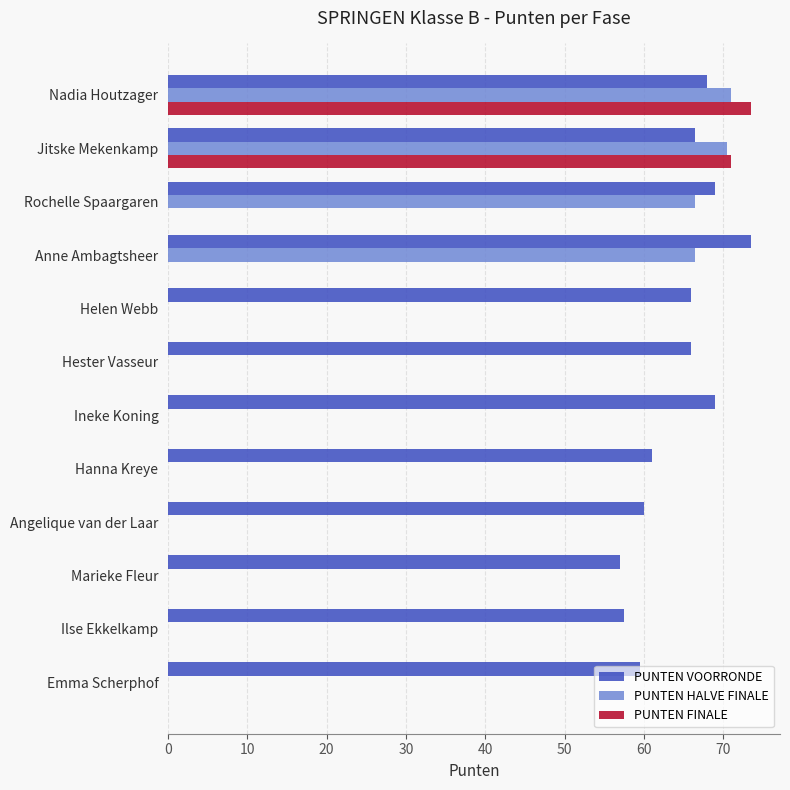

Is it true that PUNTEN VOORRONDE equals 69.0 at Ineke Koning?

True